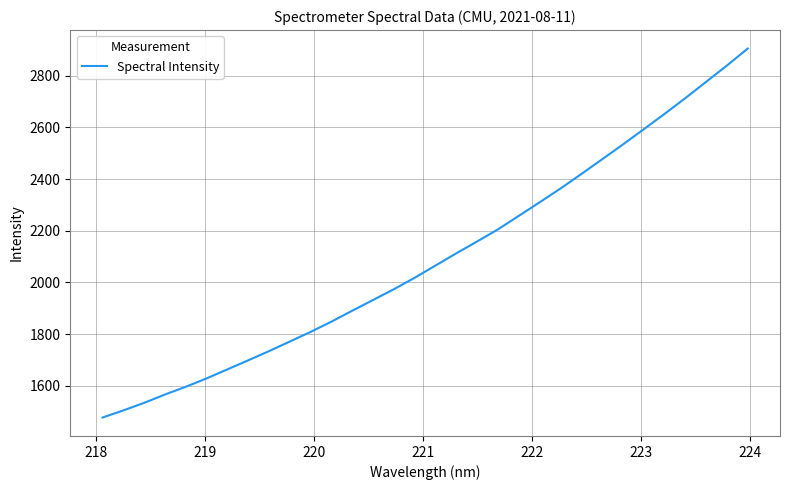

What is the average value?

2095.1